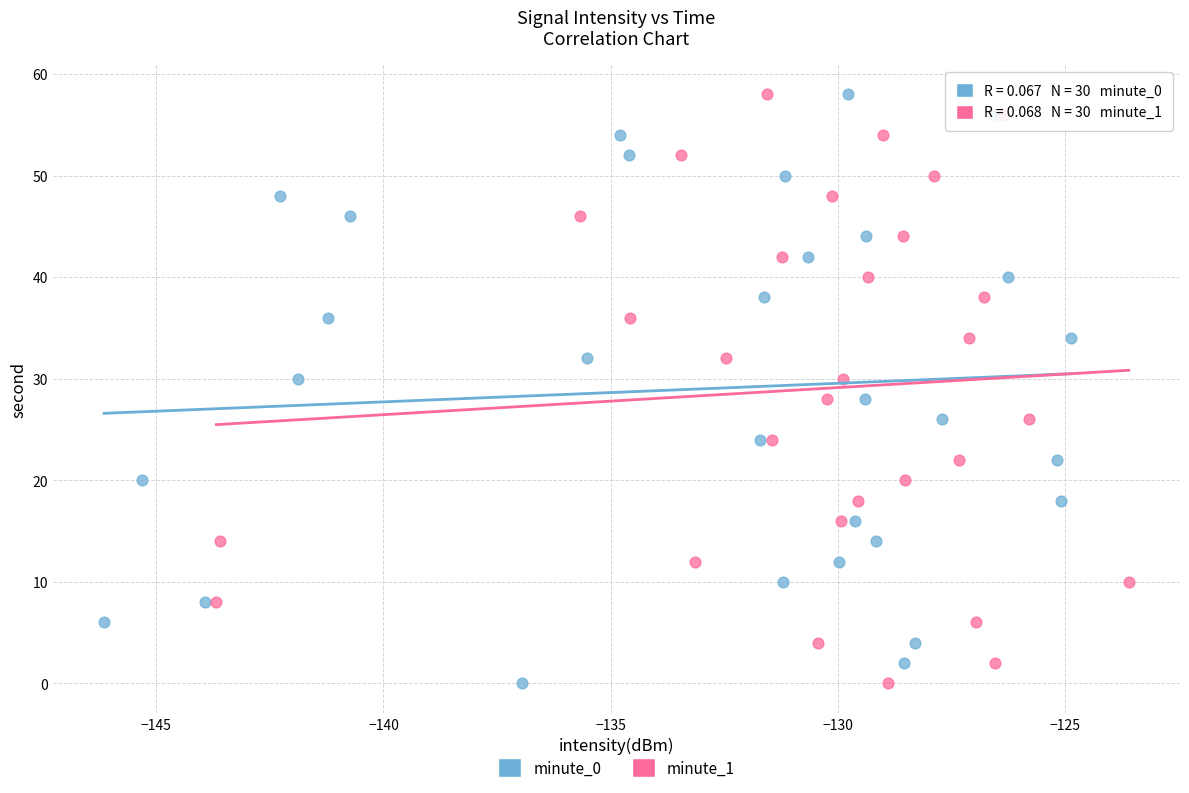

What are all the series names shown in the legend?

minute_0, minute_1